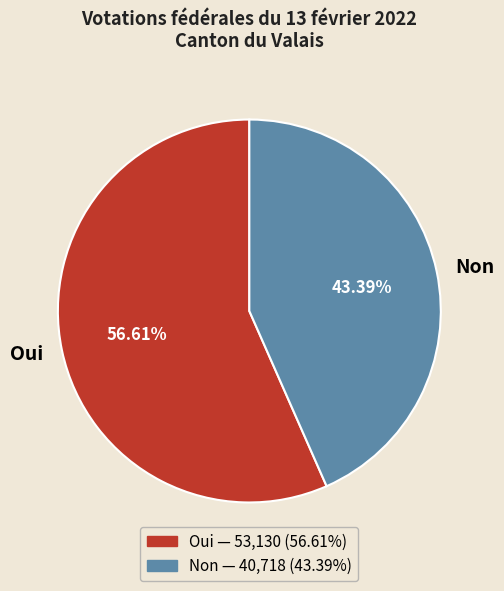

Count the number of slices in the pie.

2